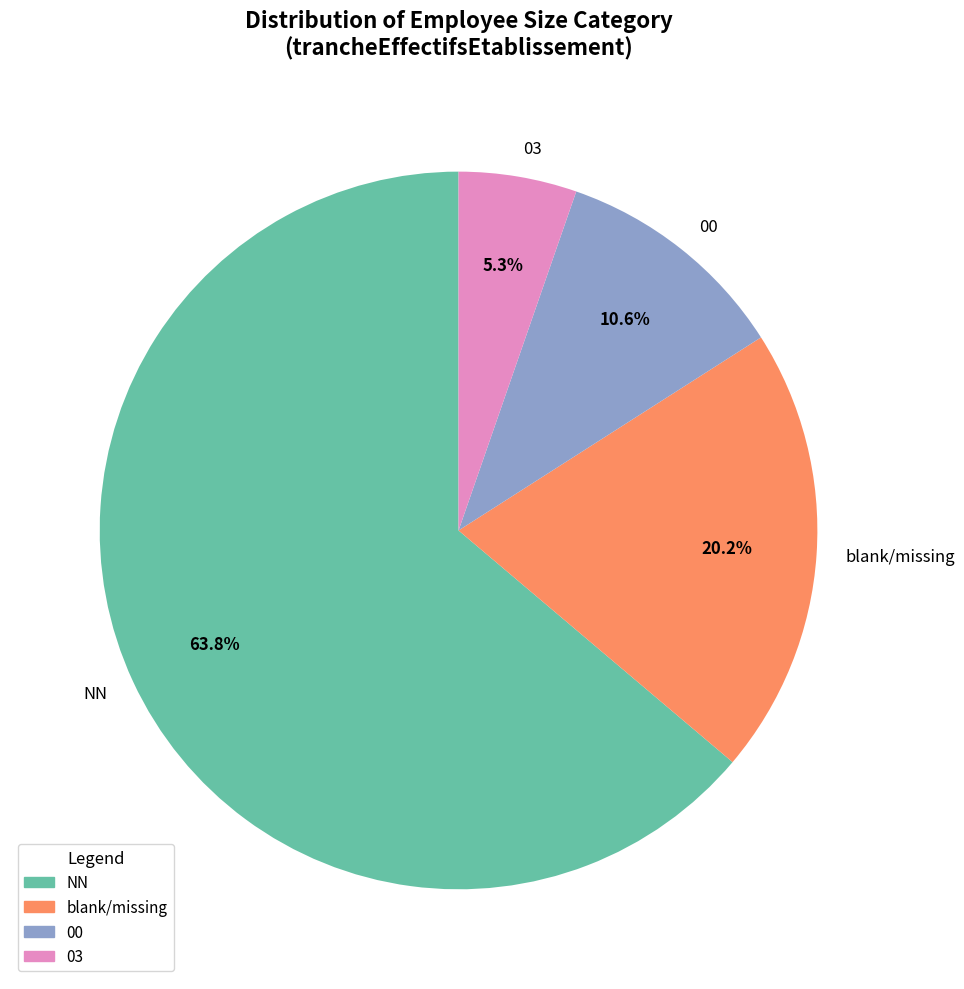

To the nearest percent, what percentage of the pie is 00?

11%